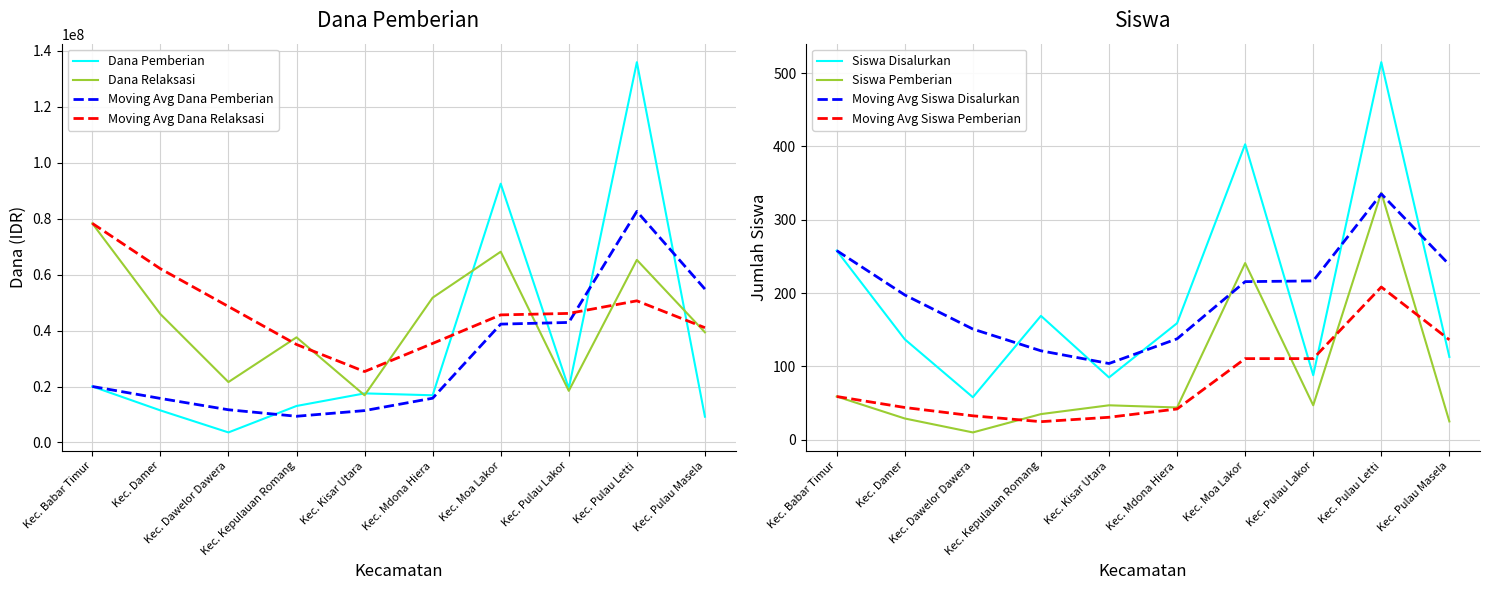

What is the greatest value displayed?

135900000